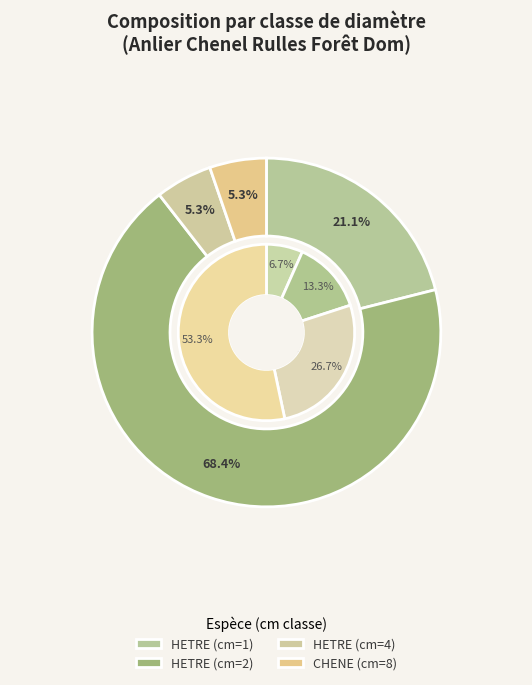

What portion of the pie excludes HETRE (cm=1)?

93.3%